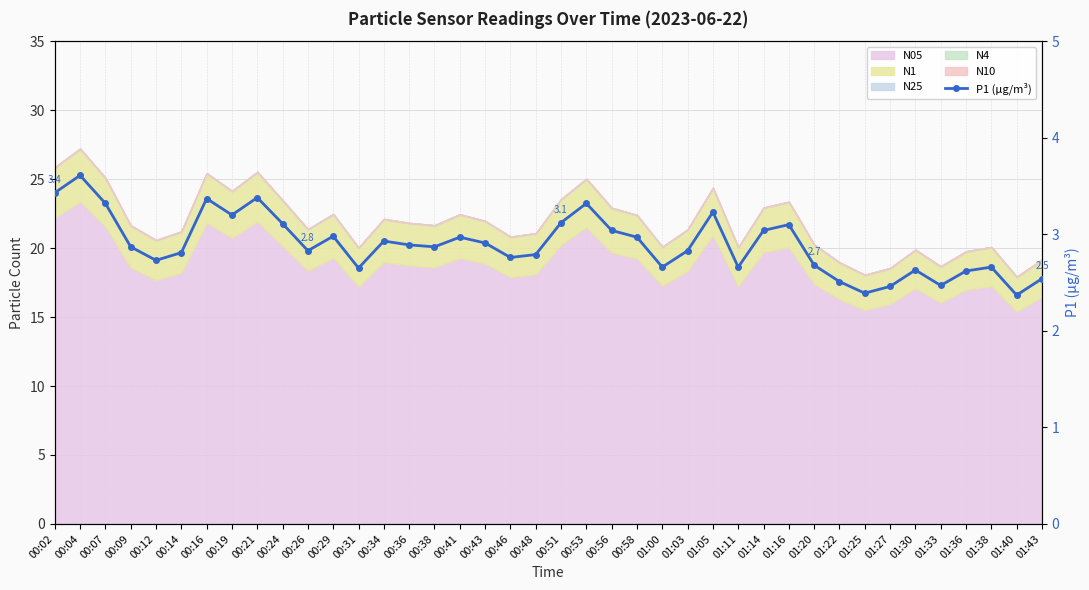

The value at 00:34 is 2.9. True or false?

True